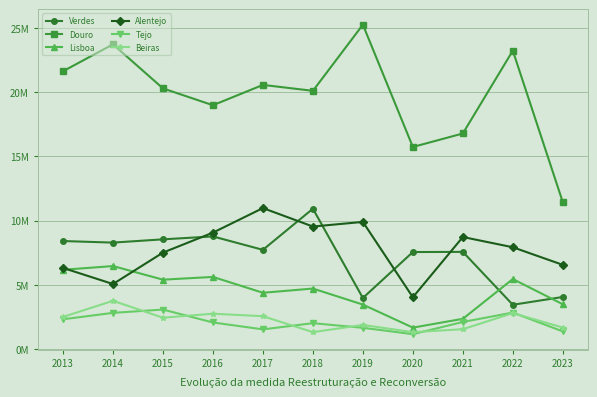

Reading left to right, transcribe all the data shown in this chart.

Verdes: 2013=8404698.1	2014=8282763.2	2015=8536471.8	2016=8763154.0	2017=7719383.6	2018=10919673.2	2019=3972949.3	2020=7548306.0	2021=7559864.7	2022=3443871.6	2023=4051575.2
Douro: 2013=21618900.6	2014=23712489.6	2015=20282823.5	2016=18972879.8	2017=20555270.0	2018=20094423.9	2019=25241198.5	2020=15724782.1	2021=16775241.9	2022=23221029.5	2023=11431857.5
Lisboa: 2013=6166867.6	2014=6456573.9	2015=5397917.4	2016=5611841.3	2017=4378230.0	2018=4707056.7	2019=3459267.3	2020=1665970.9	2021=2350973.1	2022=5446356.4	2023=3483447.5
Alentejo: 2013=6310209.5	2014=5059006.8	2015=7504014.6	2016=9059197.6	2017=10968815.0	2018=9533743.0	2019=9892685.7	2020=4029408.2	2021=8717599.0	2022=7921344.2	2023=6550860.1
Tejo: 2013=2316369.0	2014=2814684.7	2015=3071037.1	2016=2066888.6	2017=1529642.0	2018=2010743.1	2019=1652349.6	2020=1156642.8	2021=2105936.1	2022=2837622.0	2023=1370882.0
Beiras: 2013=2499542.2	2014=3752946.4	2015=2436097.4	2016=2748436.5	2017=2554309.0	2018=1314592.4	2019=1874235.4	2020=1314635.6	2021=1543172.1	2022=2793774.1	2023=1671759.2